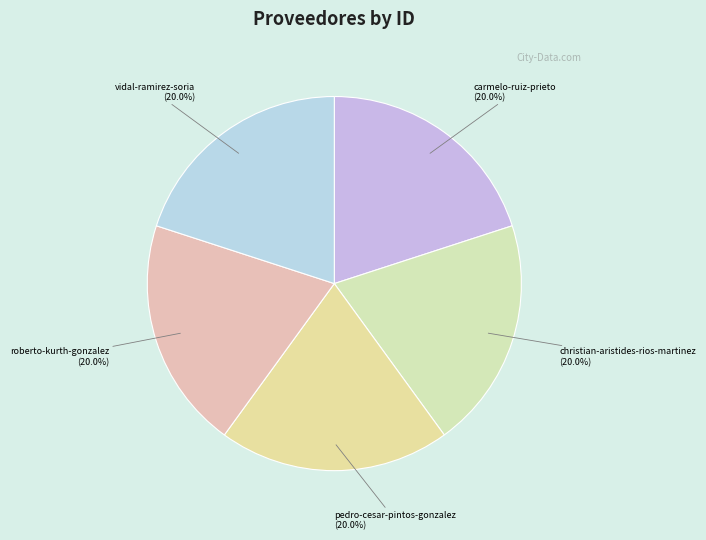

What is the smallest slice in the pie chart?

christian-aristides-rios-martinez